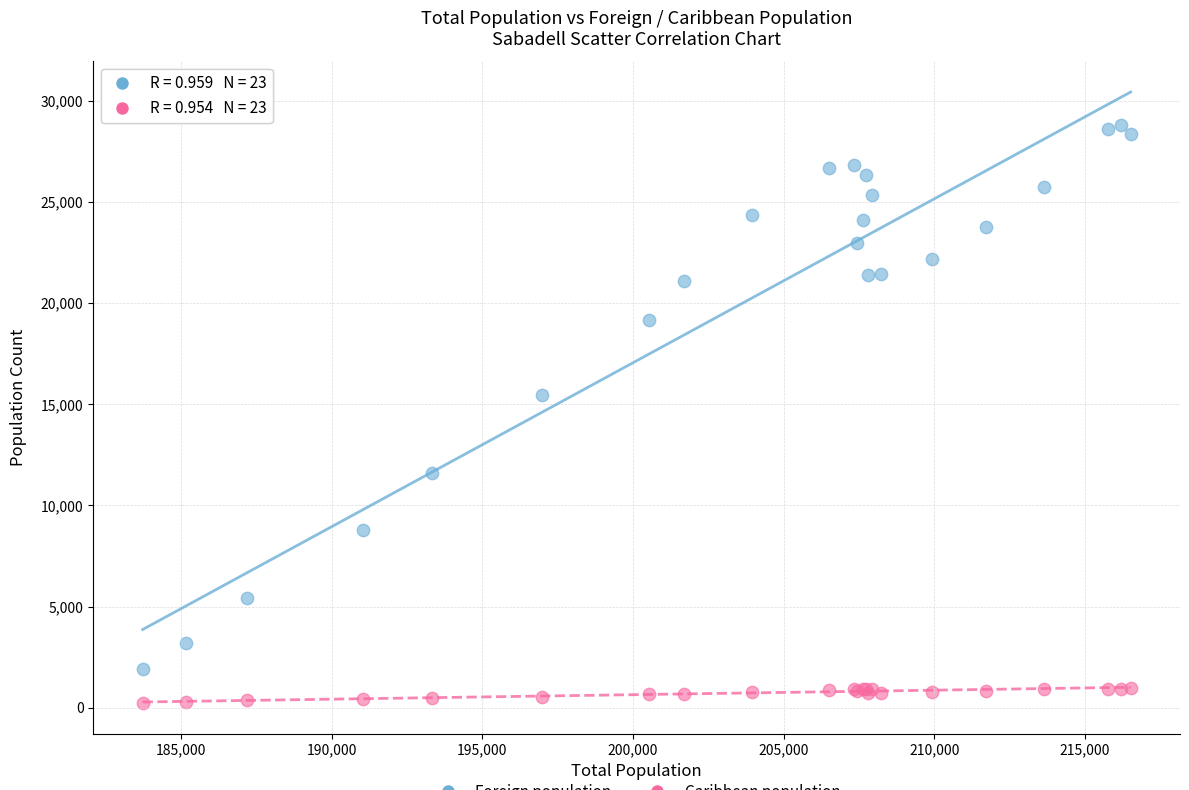

Across all series, what Y value is closest to 14510?

15455